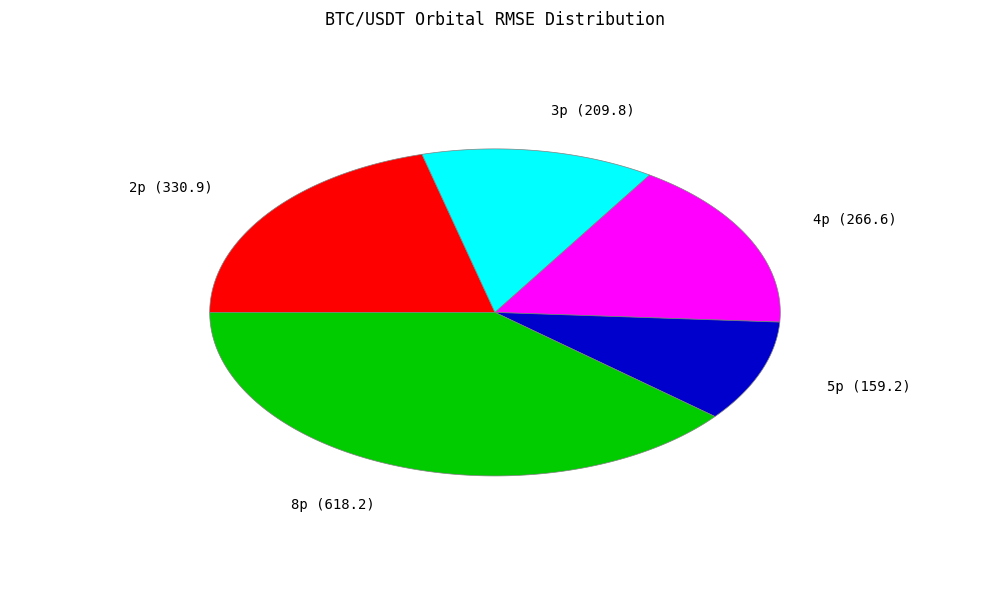

The 3p slice represents 5% of the pie. True or false?

False